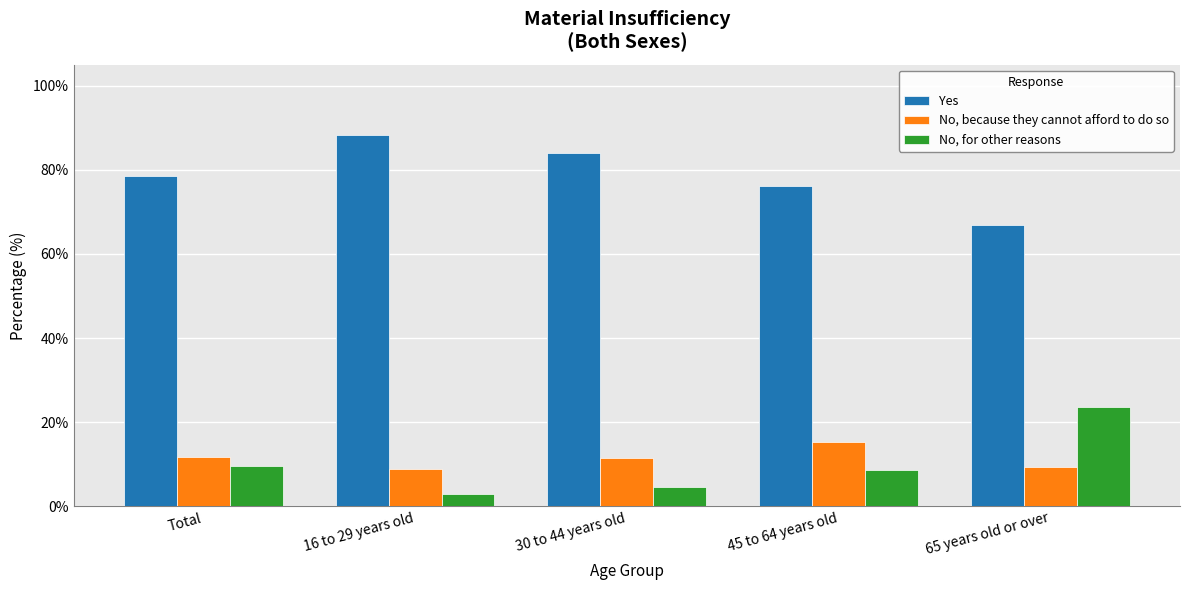

What is the difference between the maximum and minimum values in the No, for other reasons series?

20.8